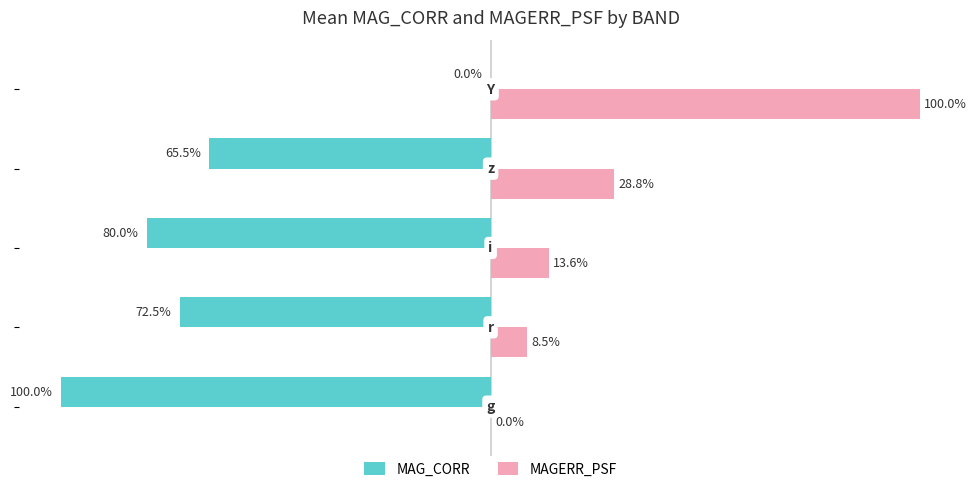

Which series has the largest total across all categories?

MAGERR_PSF